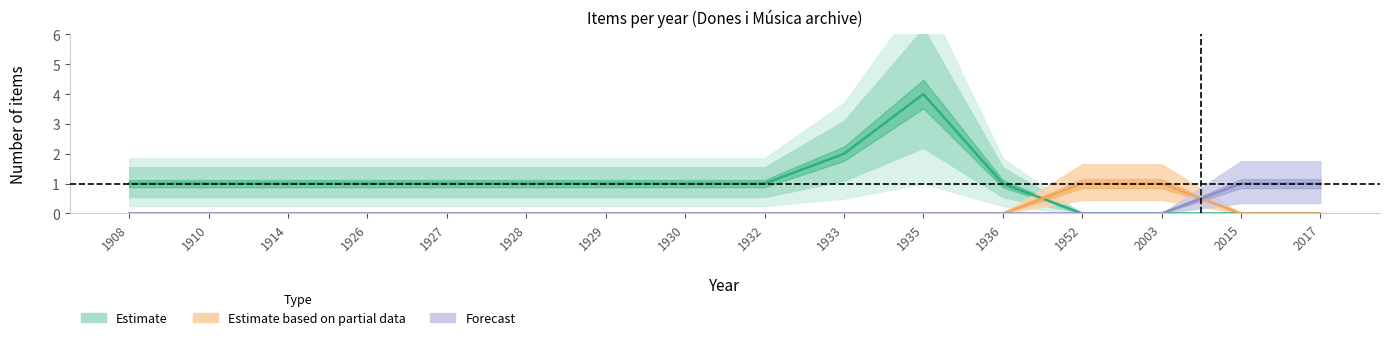

Reading left to right, extract all data points from this chart.

Estimate: 1908=1	1910=1	1914=1	1926=1	1927=1	1928=1	1929=1	1930=1	1932=1	1933=2	1935=4	1936=1	1952=0	2003=0	2015=0	2017=0
Estimate based on partial data: 1908=0	1910=0	1914=0	1926=0	1927=0	1928=0	1929=0	1930=0	1932=0	1933=0	1935=0	1936=0	1952=1	2003=1	2015=0	2017=0
Forecast: 1908=0	1910=0	1914=0	1926=0	1927=0	1928=0	1929=0	1930=0	1932=0	1933=0	1935=0	1936=0	1952=0	2003=0	2015=1	2017=1